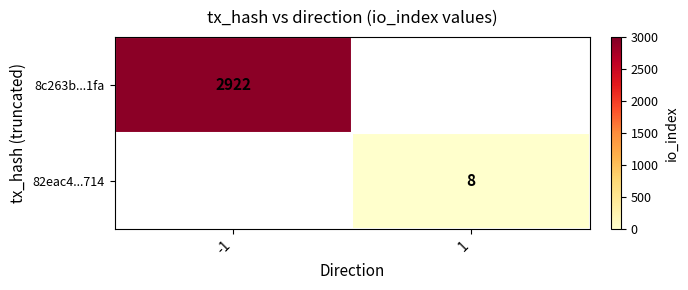

Is it true that 8c263b...1fa equals 1906.0 at -1?

False